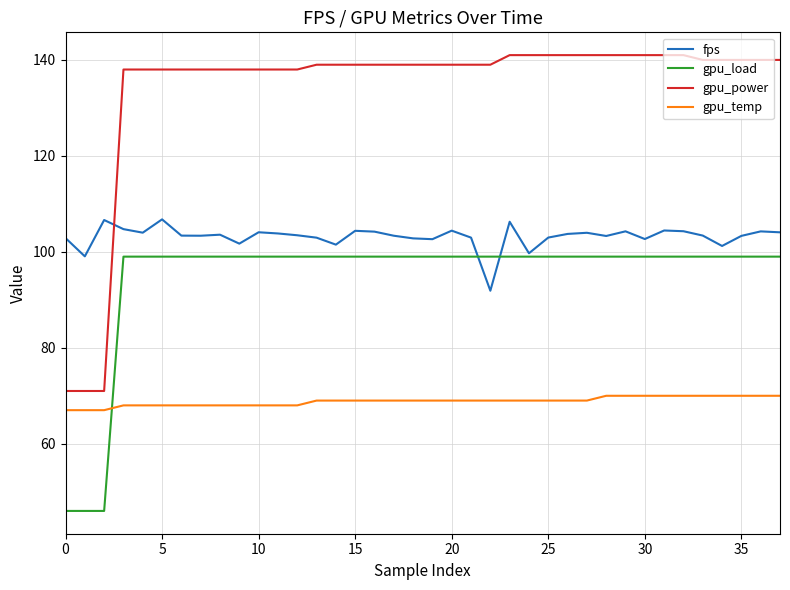

What is the smallest value displayed?

46.0